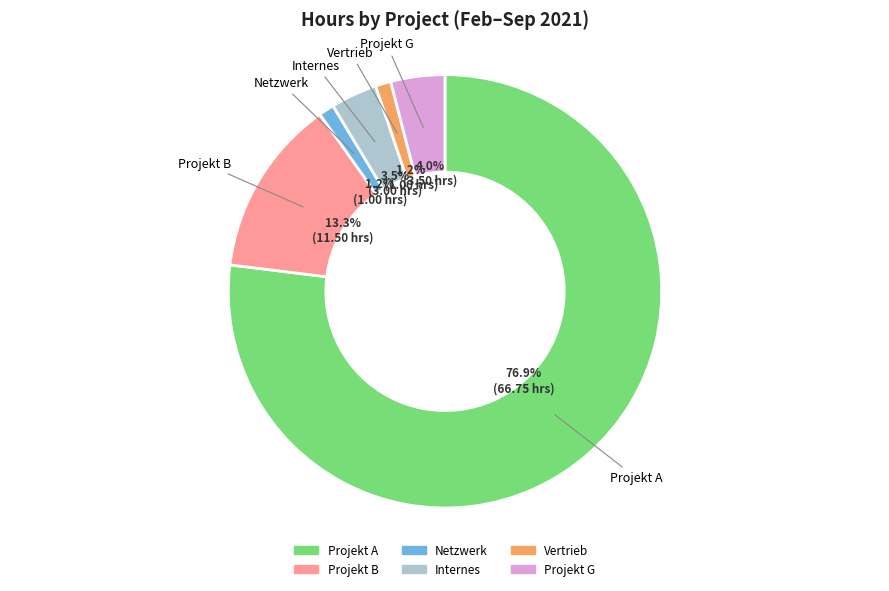

What is the ratio of the value at Vertrieb to the value at Netzwerk?

1.0